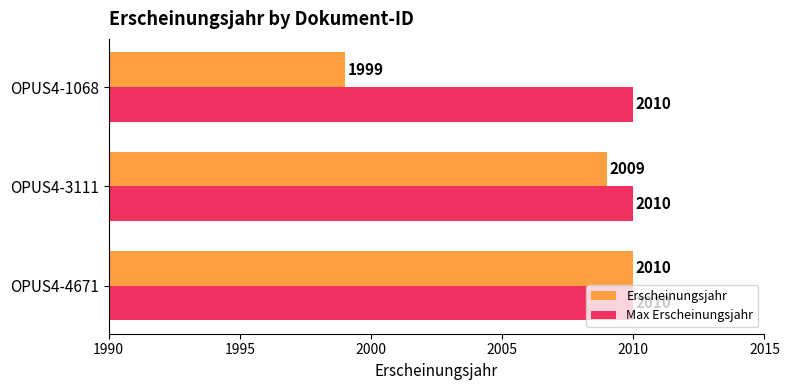

True or false: Erscheinungsjahr has a value of 1080 at OPUS4-3111.

False